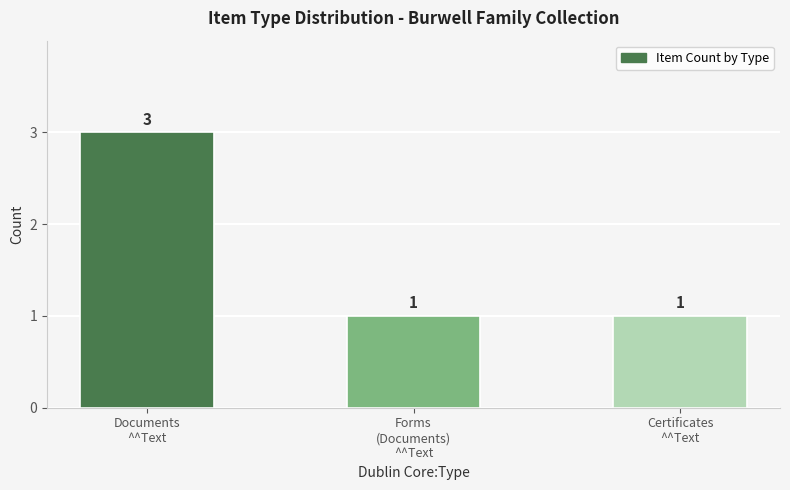

What is the change in value from Documents
^^Text to Certificates
^^Text?

-2